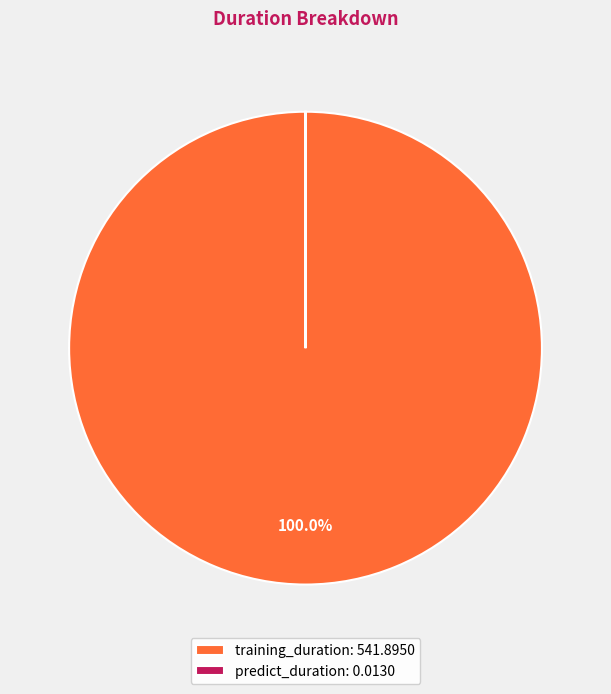

The training_duration slice represents 100% of the pie. True or false?

True